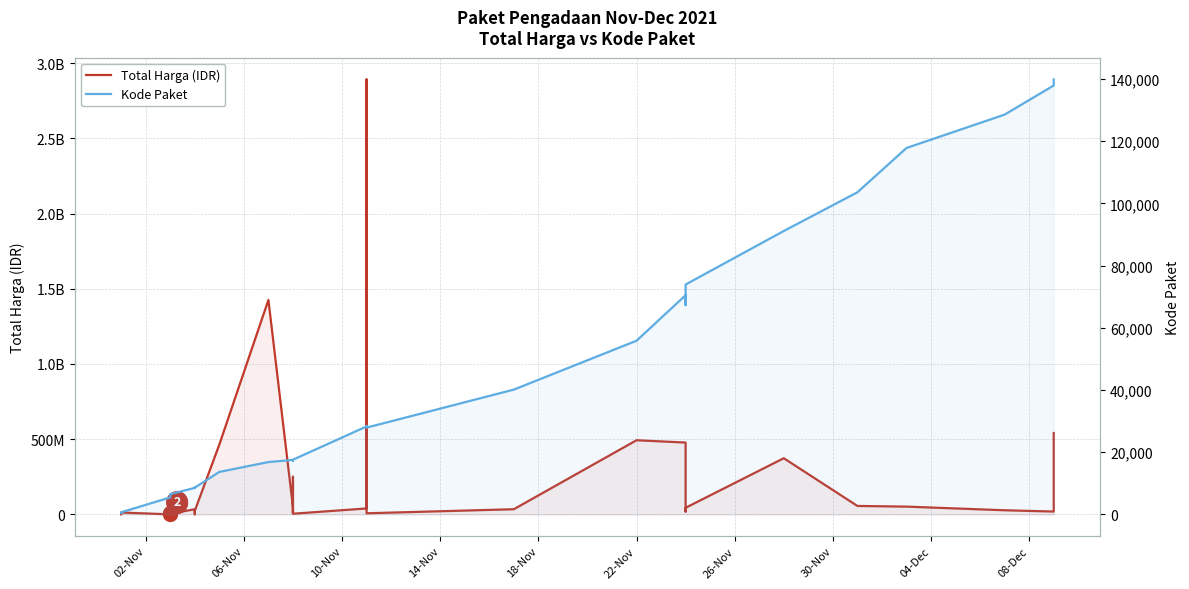

What is the maximum value shown in the chart?

2892122000